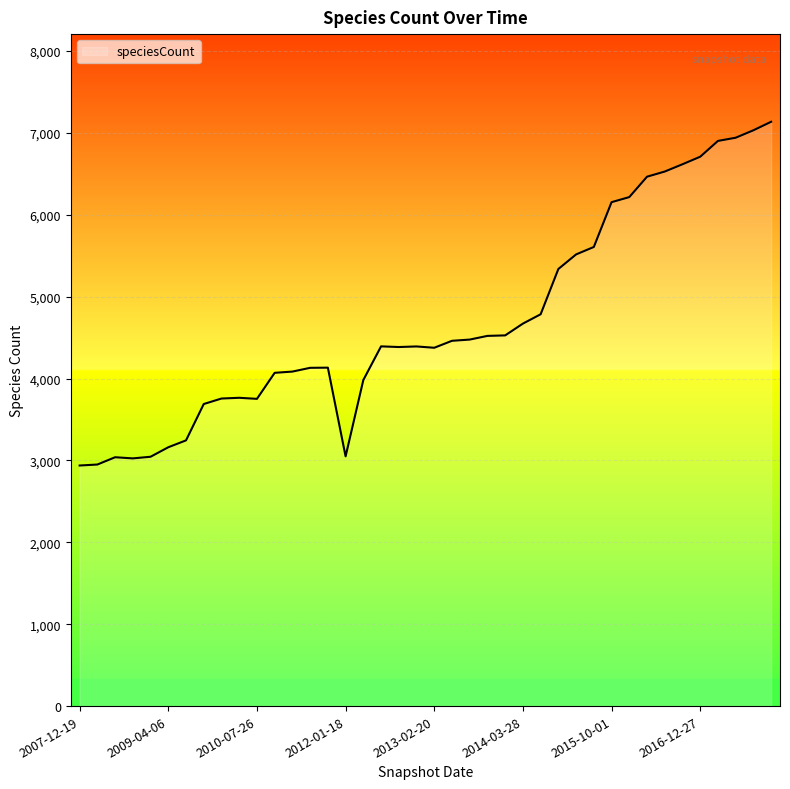

What is the greatest value displayed?

7136